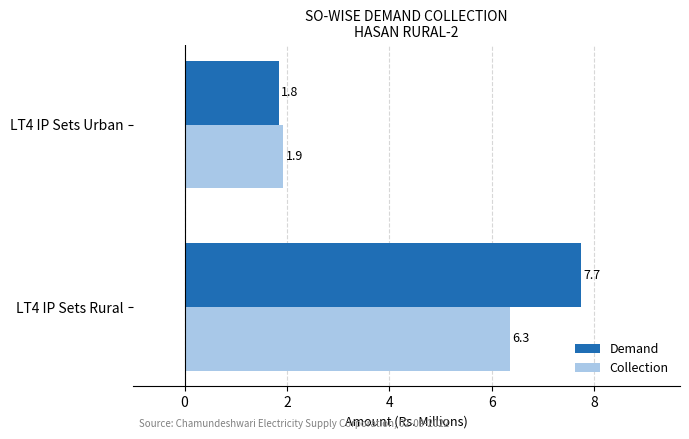

Rank the series by their average value, from highest to lowest.

Demand, Collection